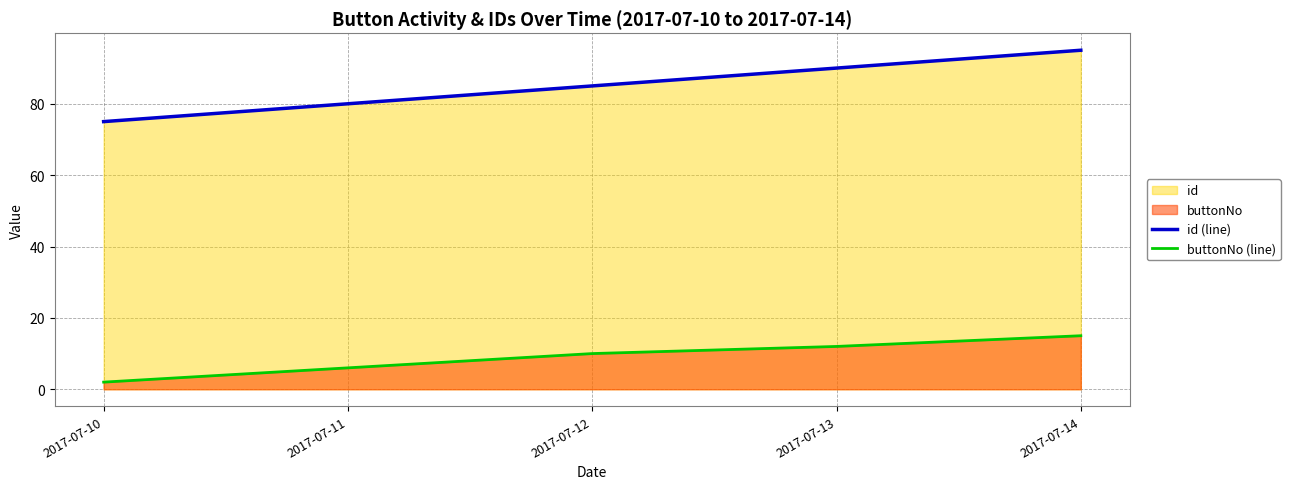

True or false: buttonNo (line) has a value of 18 at 2017-07-13.

False